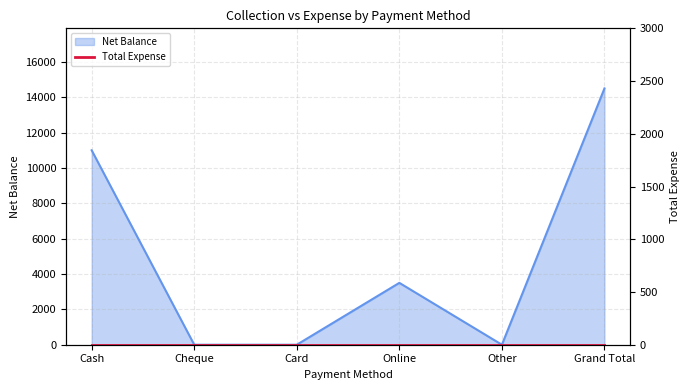

Reading left to right, transcribe all the data shown in this chart.

Cash=11000	Cheque=0	Card=0	Online=3500	Other=0	Grand Total=14500